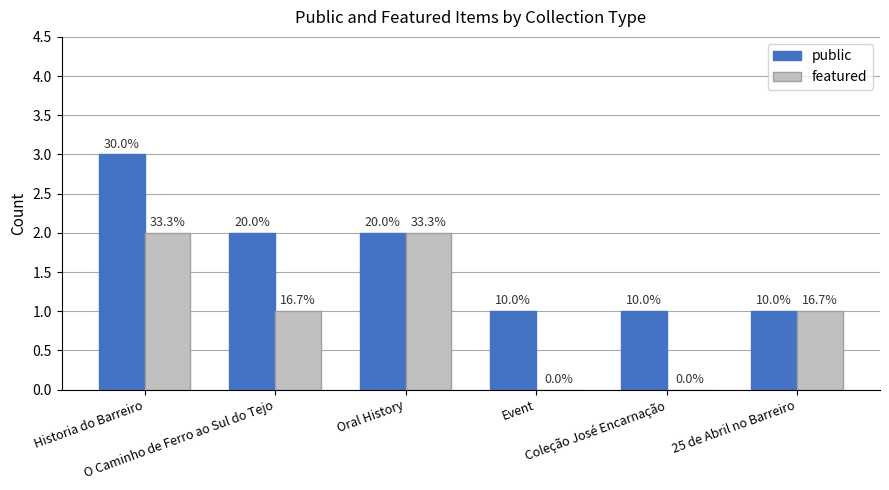

What is the label of the 5th bar from the left?

Coleção José Encarnação